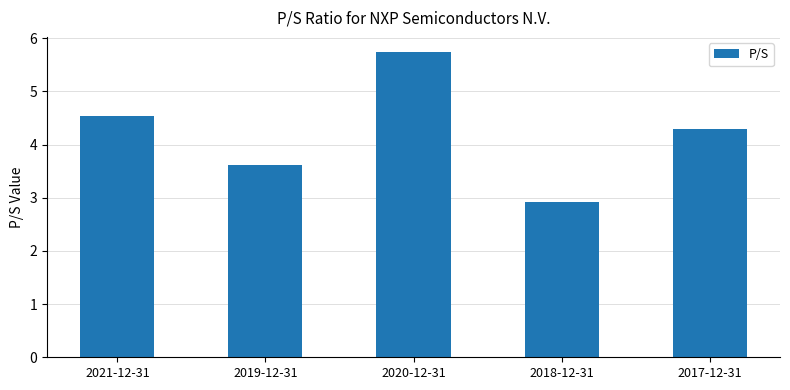

What value does the data have at 2018-12-31?

2.9